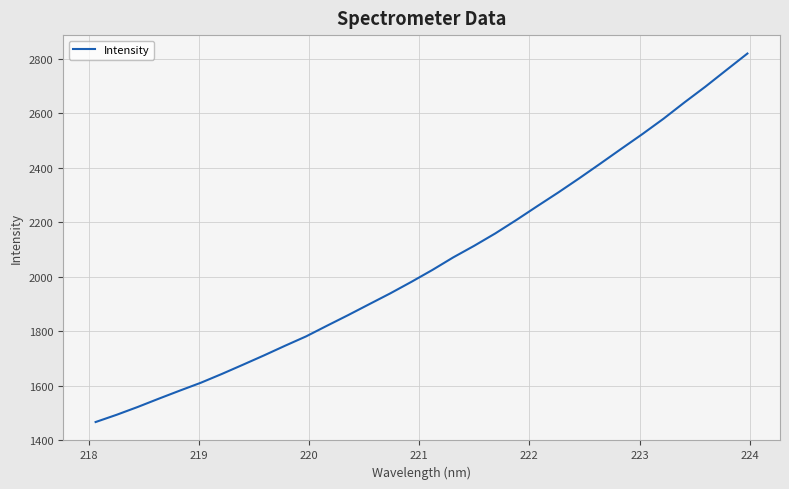

What is the minimum value shown in the chart?

1466.1